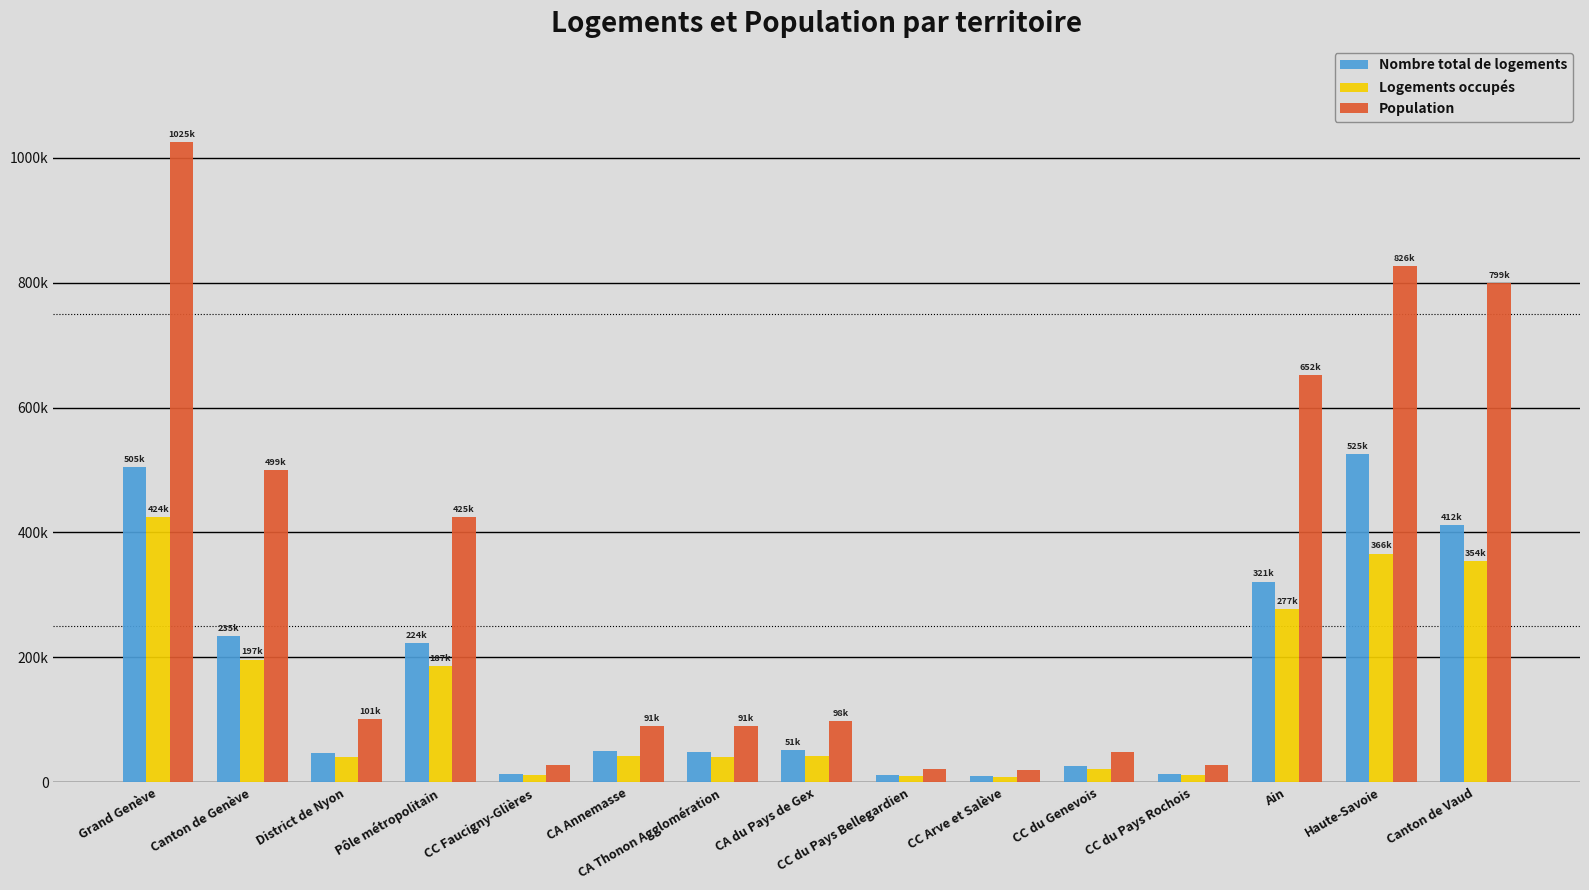

What is the label of the 6th bar from the left?

CA Annemasse